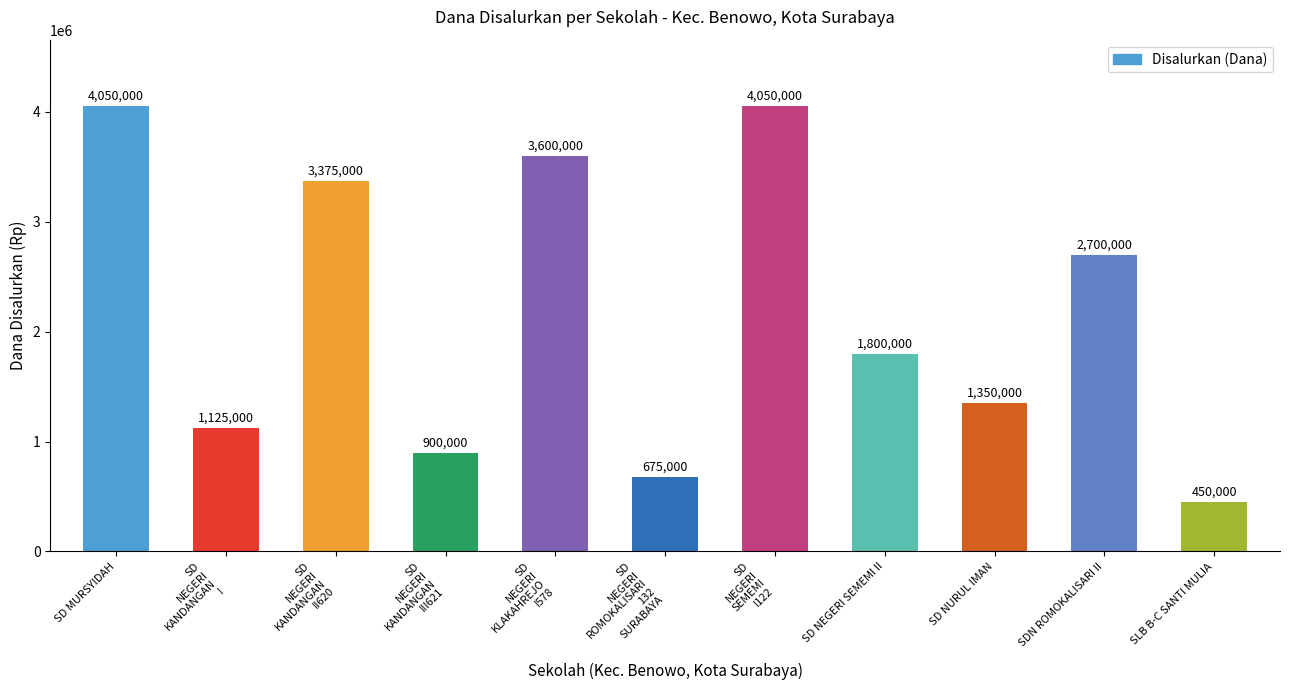

What is the value of the 2nd bar from the left?

1125000